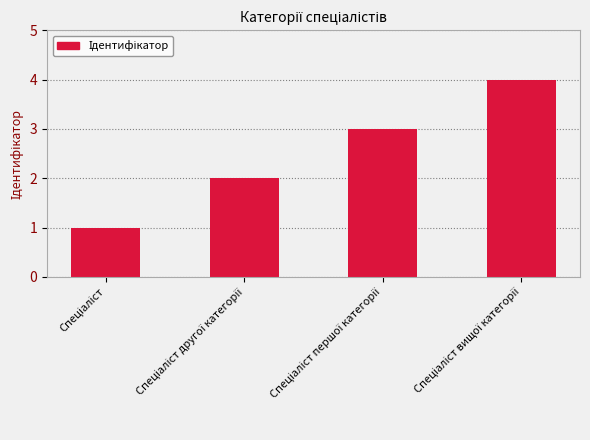

What is the difference between the maximum and minimum values?

3